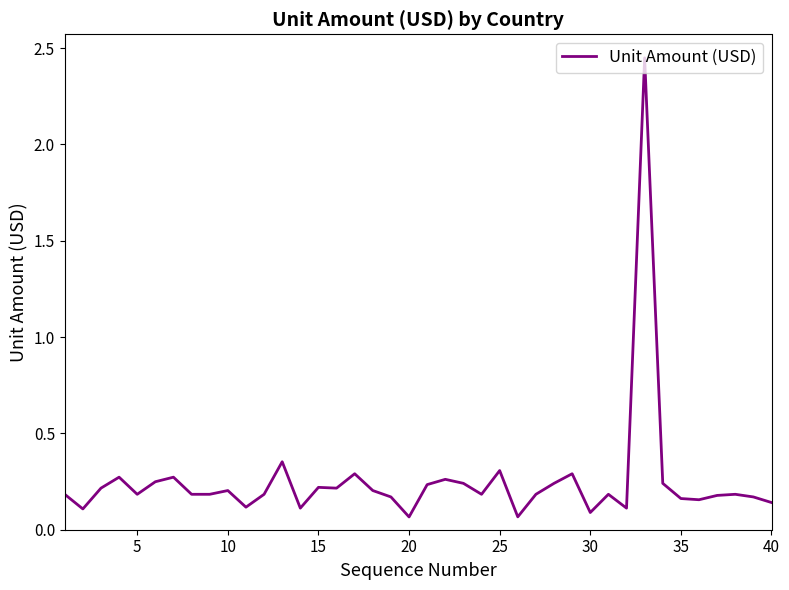

How many lines are shown in the chart?

1